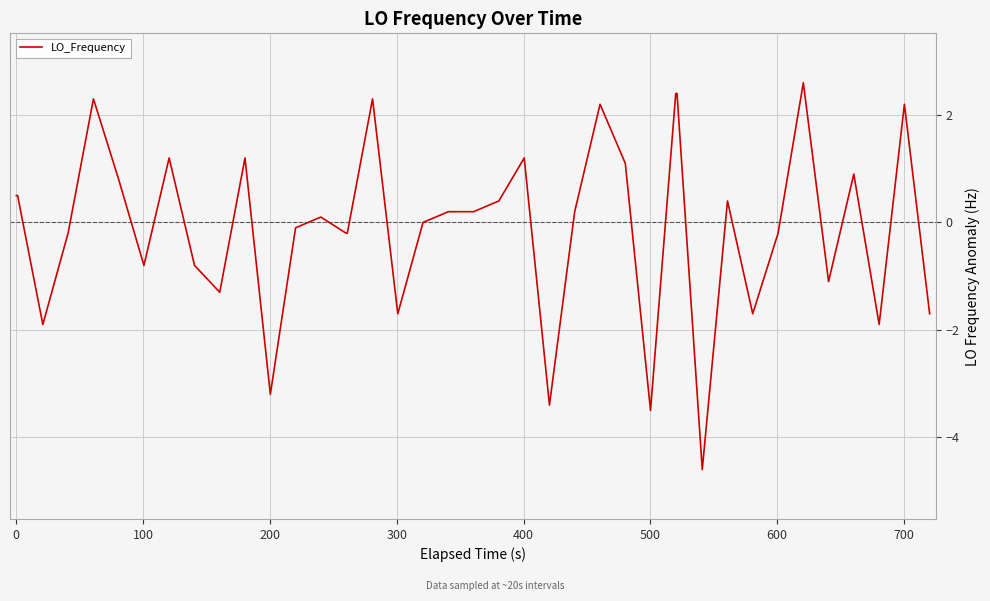

What is the maximum value shown in the chart?

2.6